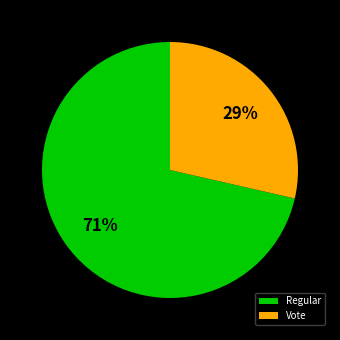

What is the ratio of the value at Vote to the value at Regular?

0.4